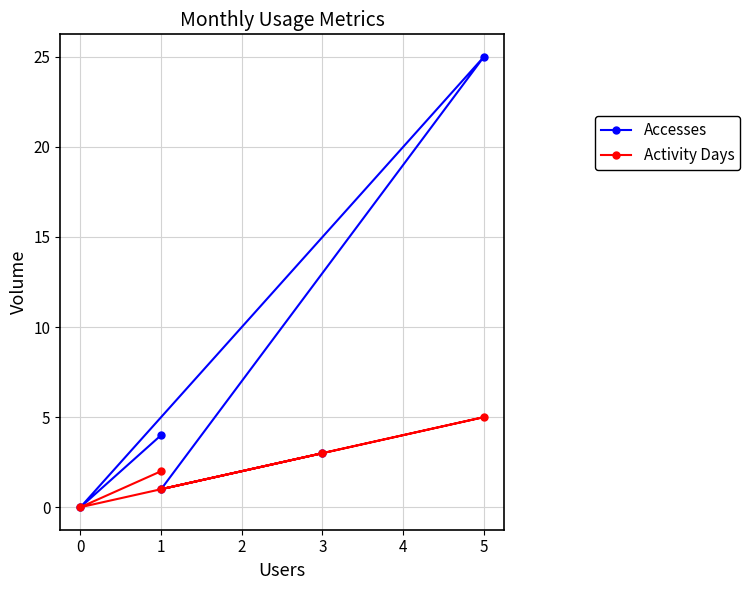

What is the total value across all series at 1?

2